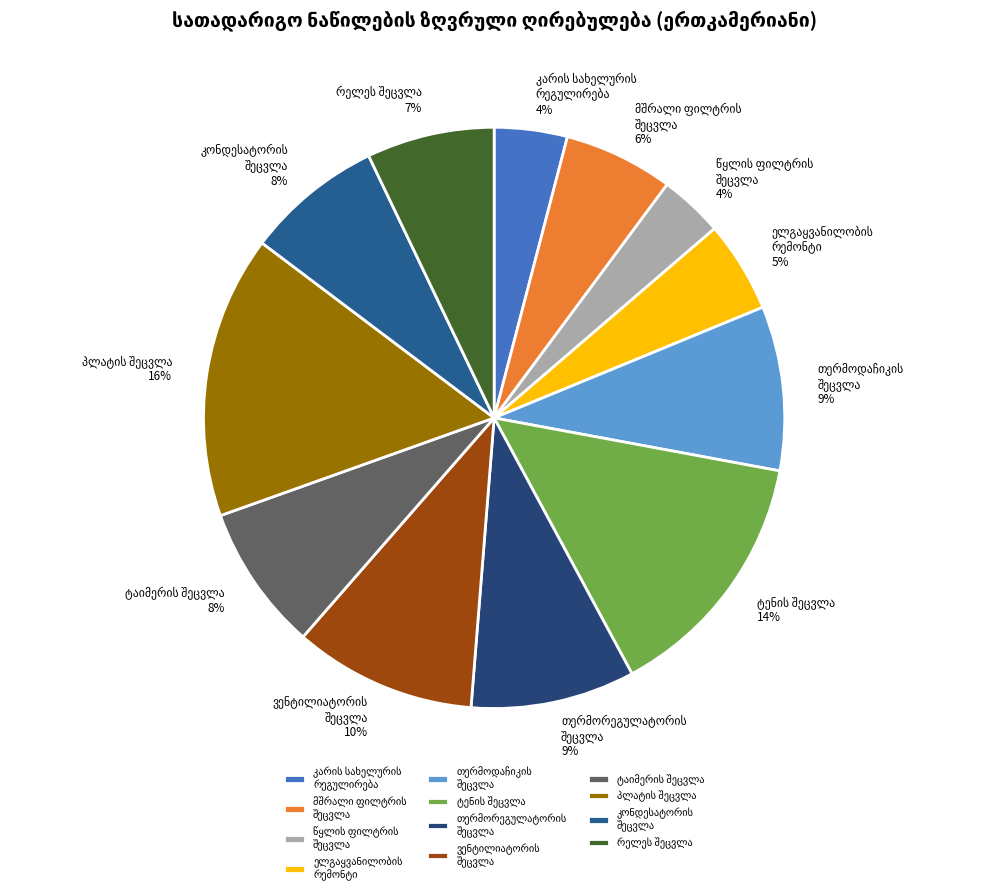

To the nearest percent, what is the average slice percentage?

8%